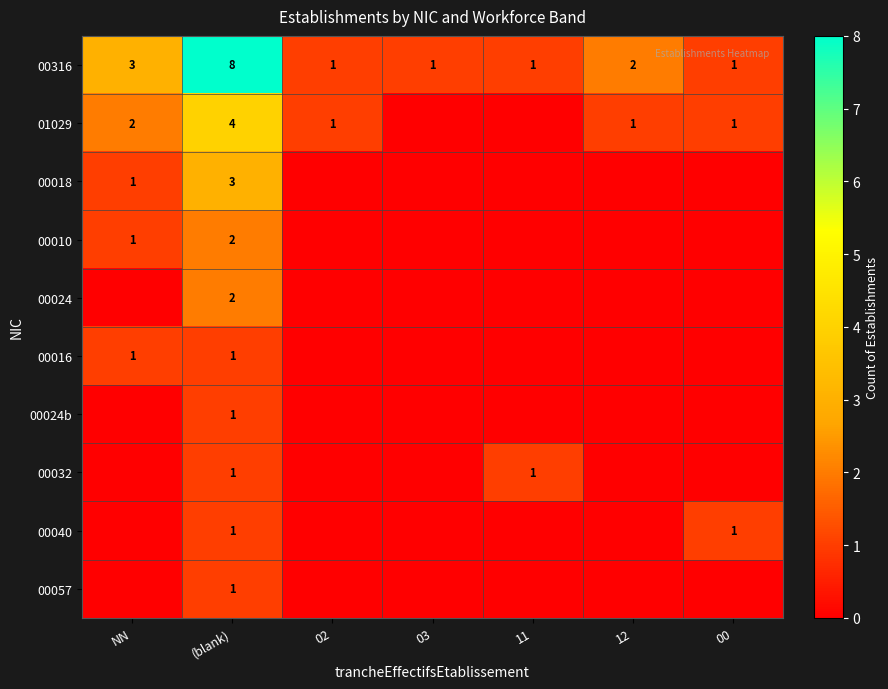

How many data points does each series have?

7